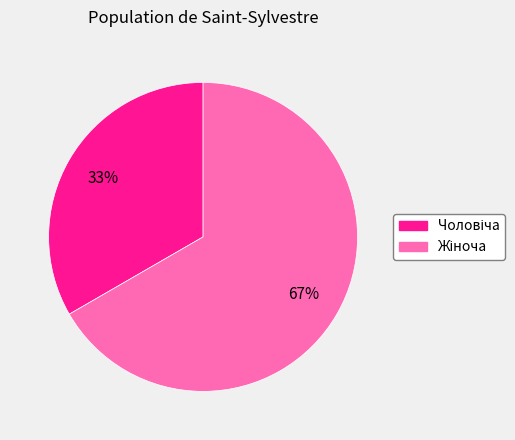

To the nearest percent, what is the average slice percentage?

50%